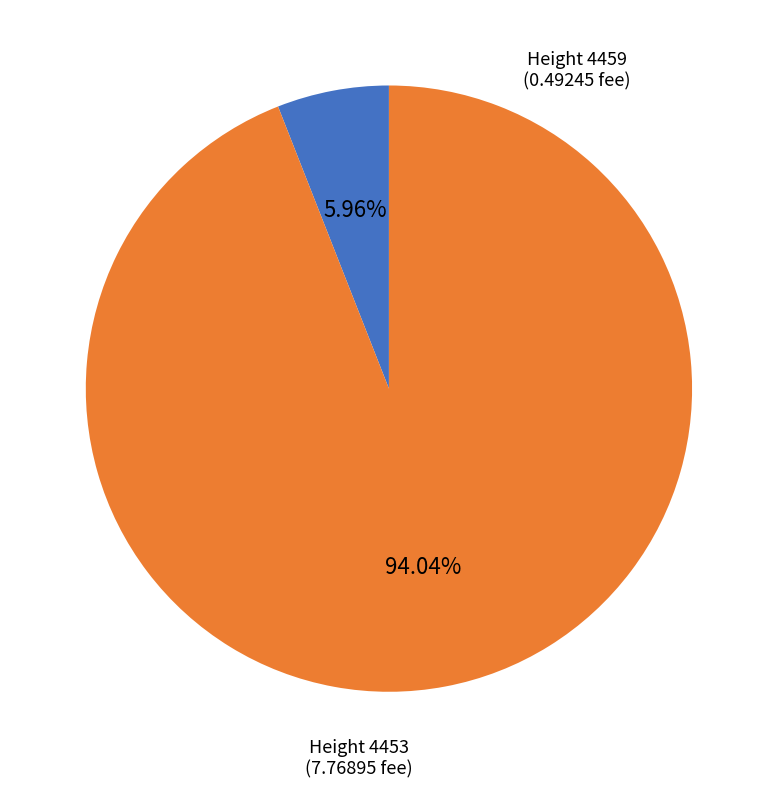

Combined, do Height 4453 and Height 4459 account for over 50%?

Yes